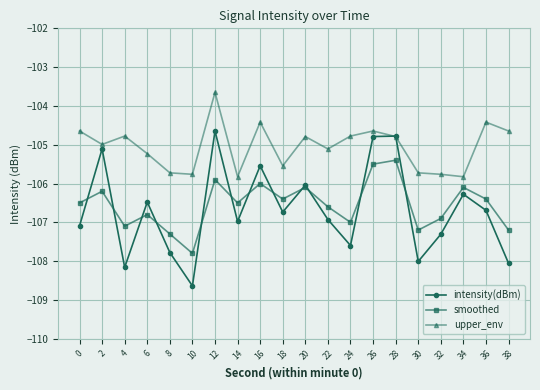

What is the difference between the highest and lowest values at 16?

1.6